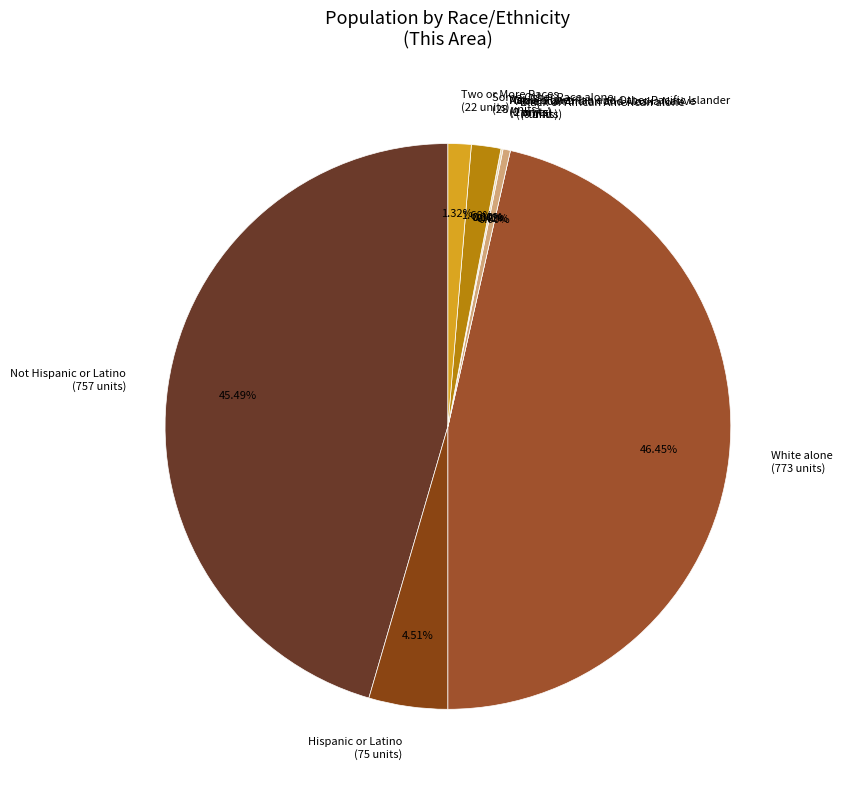

How many slices are in this pie chart?

9